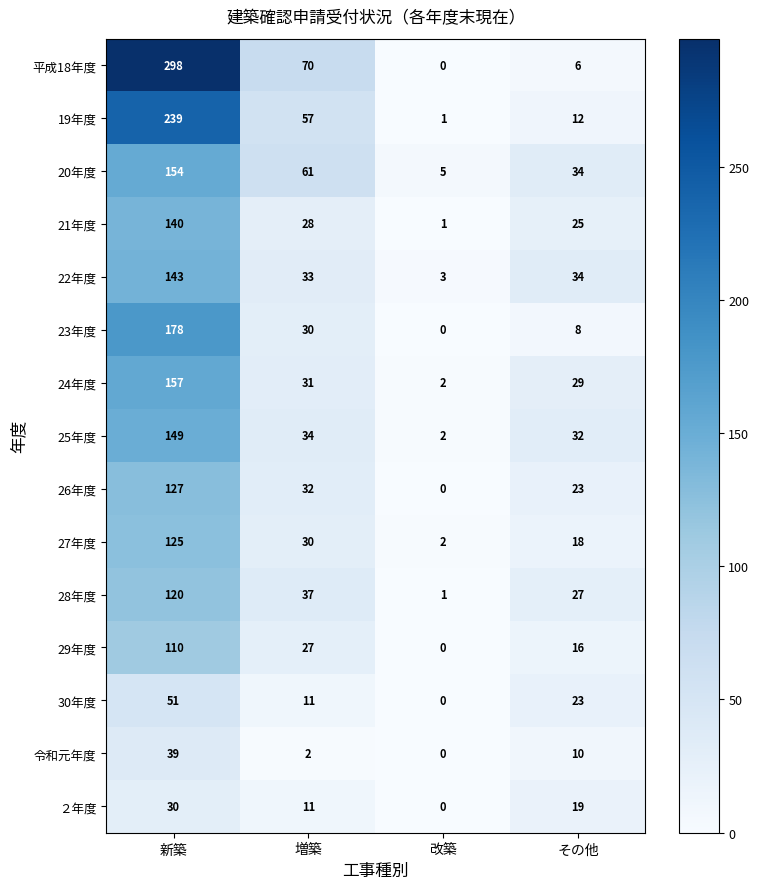

The value of 令和元年度 at 増築 is 2. True or false?

True